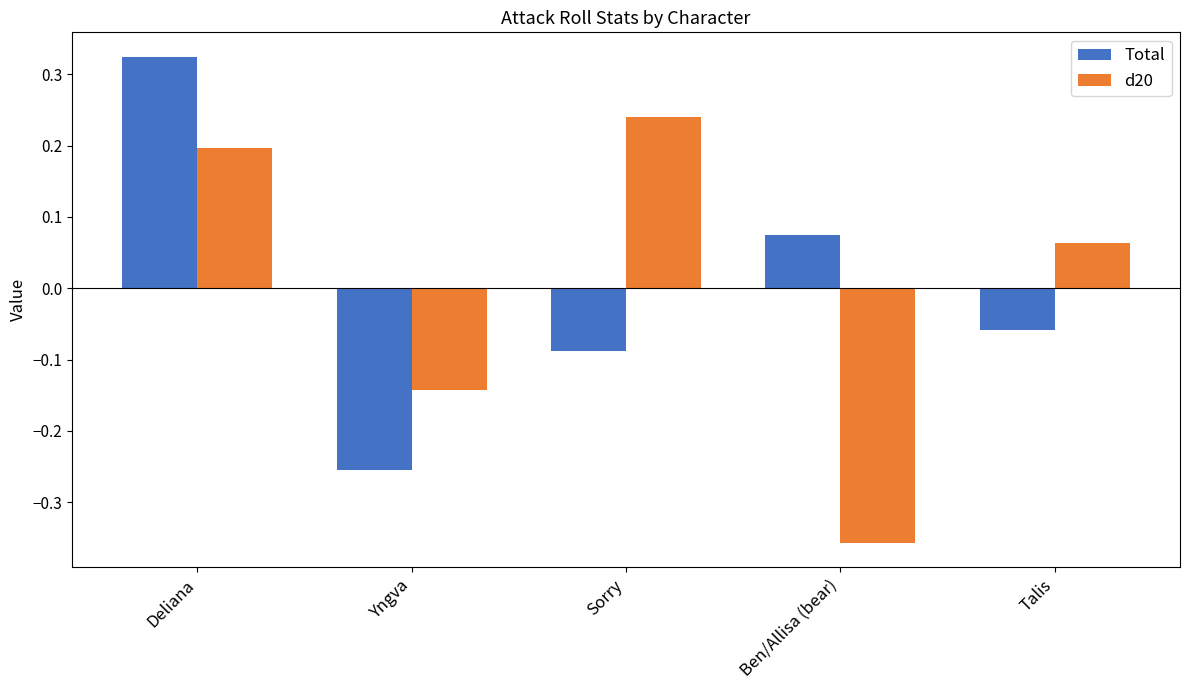

What is the label of the 5th bar from the left?

Talis